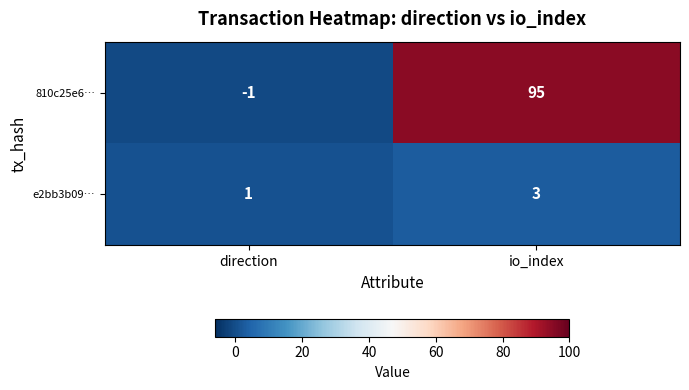

Between direction and io_index, which series saw the biggest shift?

810c25e6…